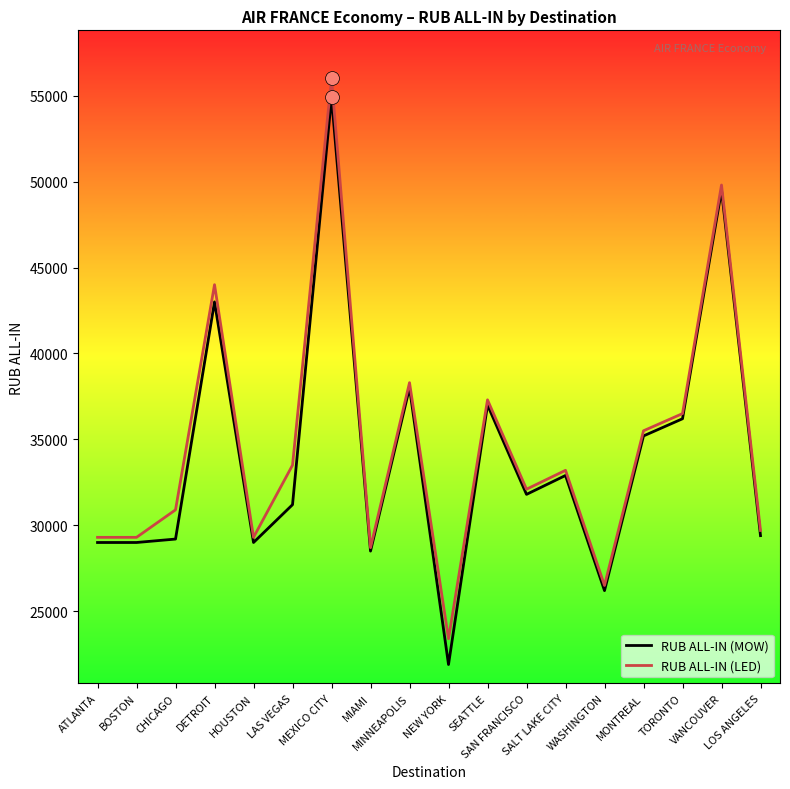

What is the sum of all RUB ALL-IN (MOW) values?

611900